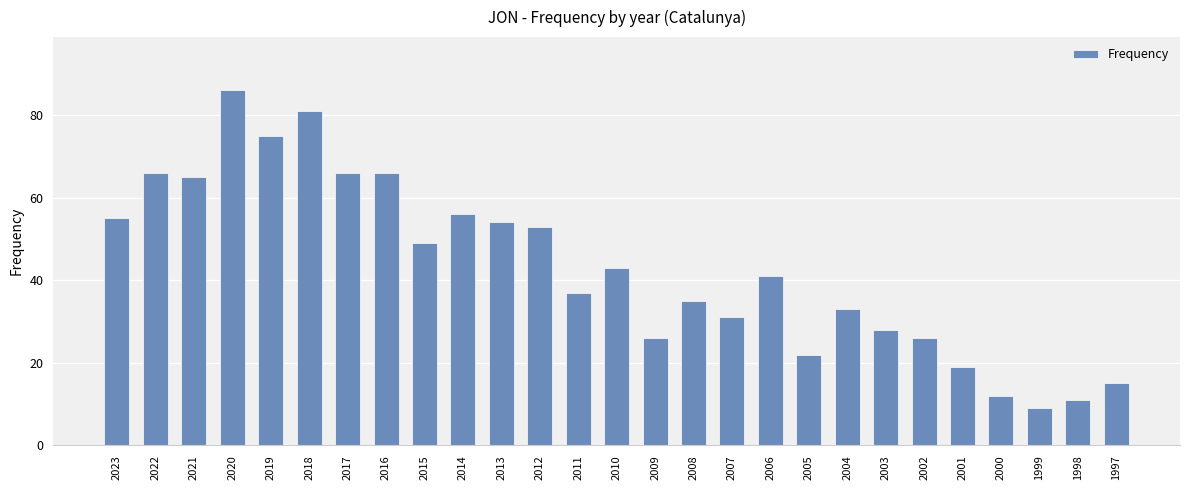

Are the bars grouped side by side (vs. stacked)?

No